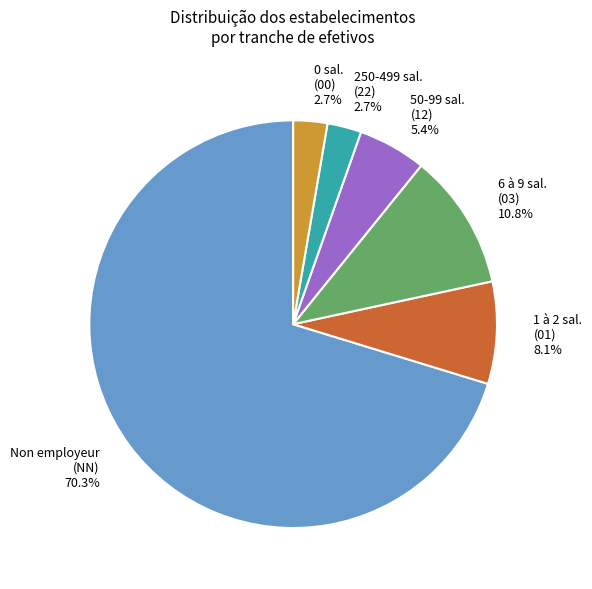

Which has a higher value, Non employeur (NN) 70.3% or 6 à 9 sal. (03) 10.8%?

Non employeur (NN) 70.3%